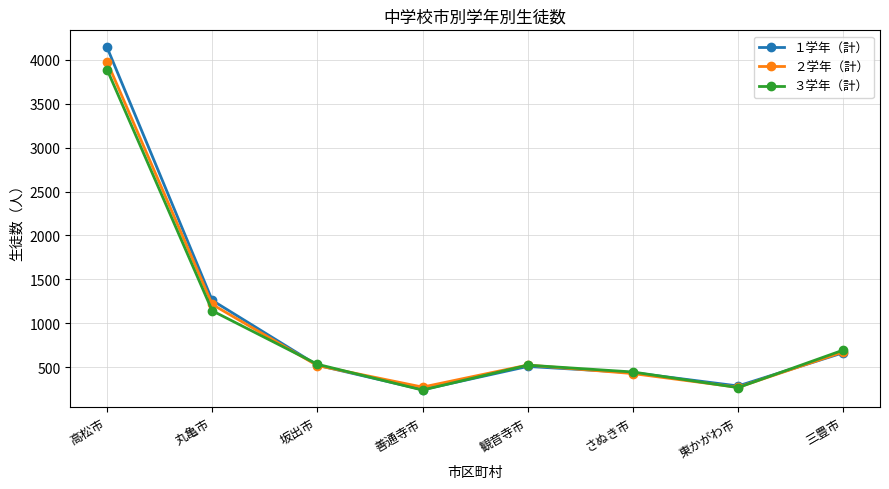

How many lines are shown in the chart?

3